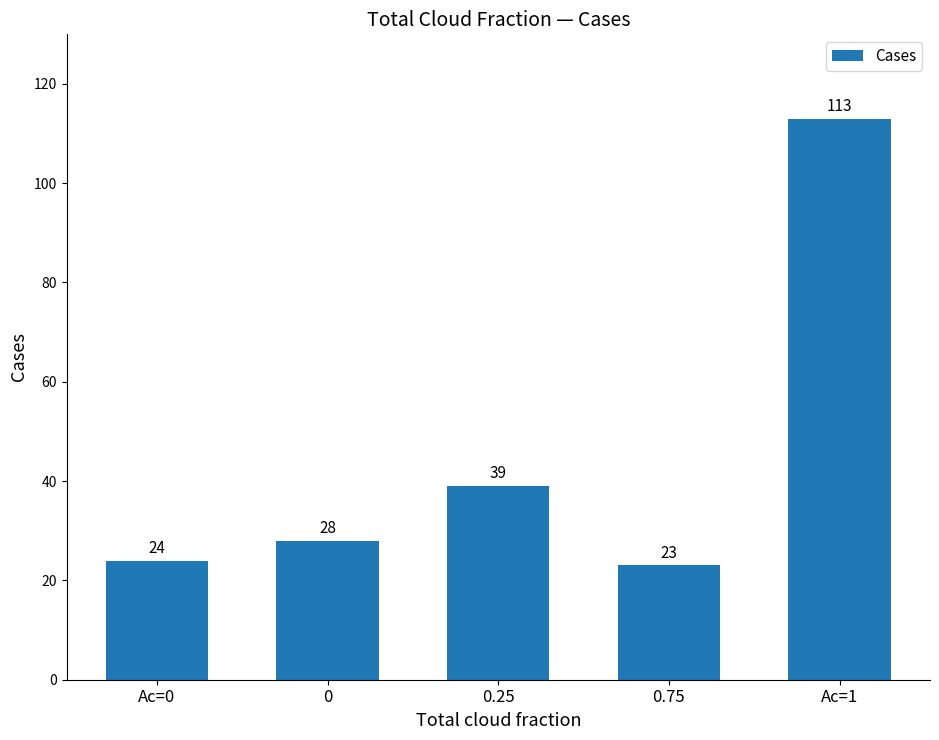

List the labels in order of value, smallest first.

0.75, Ac=0, 0, 0.25, Ac=1